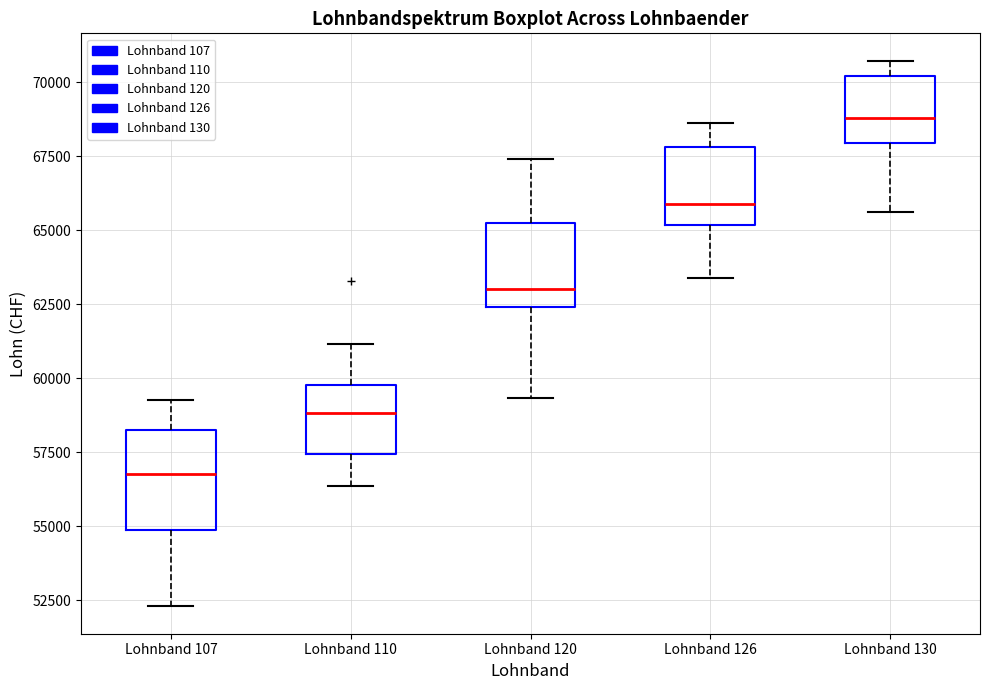

Which box has the highest median line?

Lohnband 130